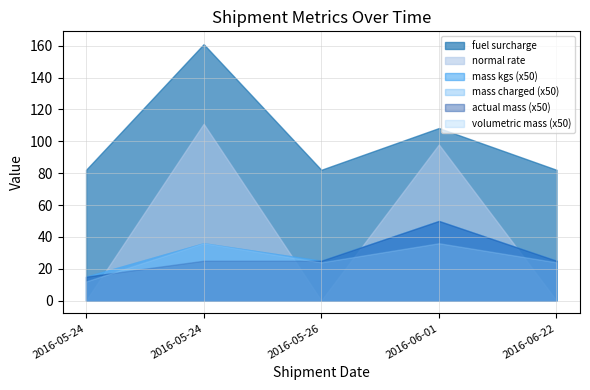

At which category is the sum across all series the highest?

2016-05-24